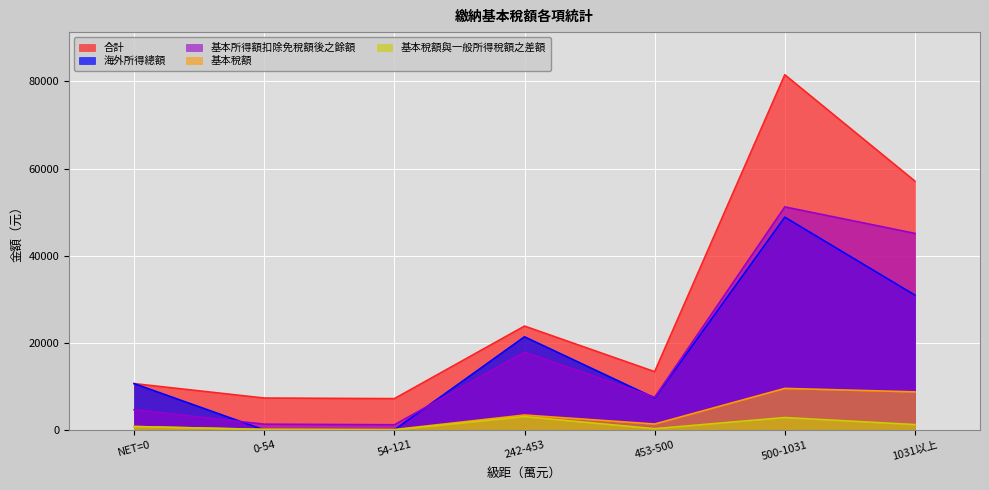

At how many categories does at least one series exceed 36007?

2